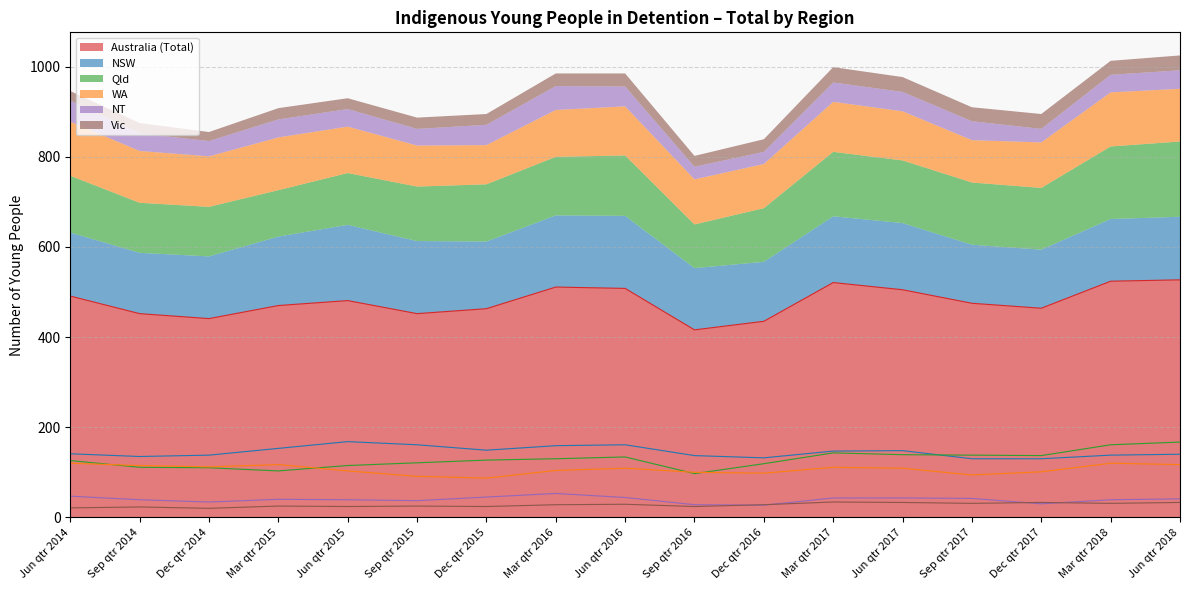

Where is the first local maximum for NSW?

Jun qtr 2015